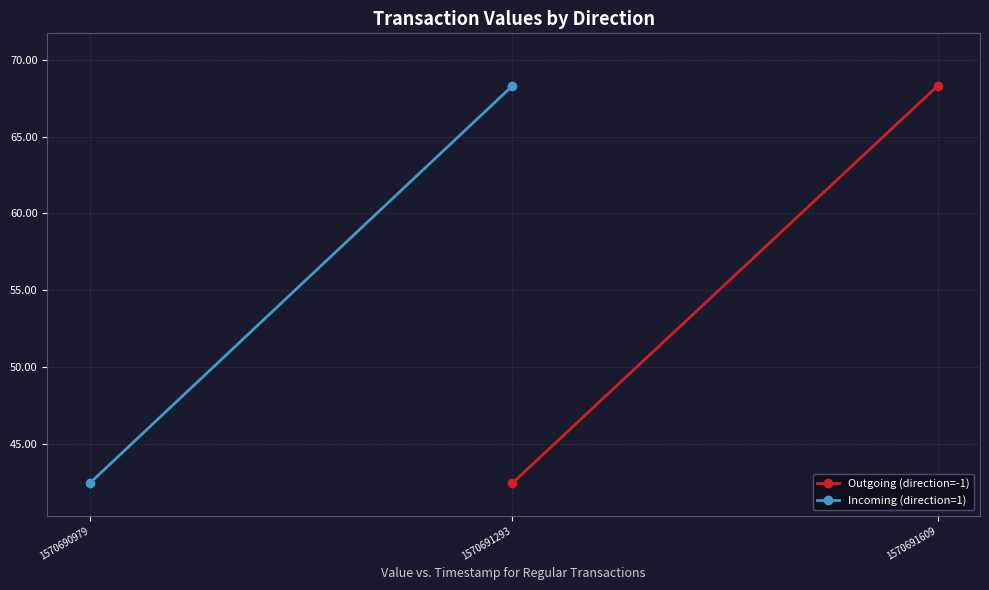

What is the value of the Outgoing (direction=-1) point at the 2nd from the left?

42.5